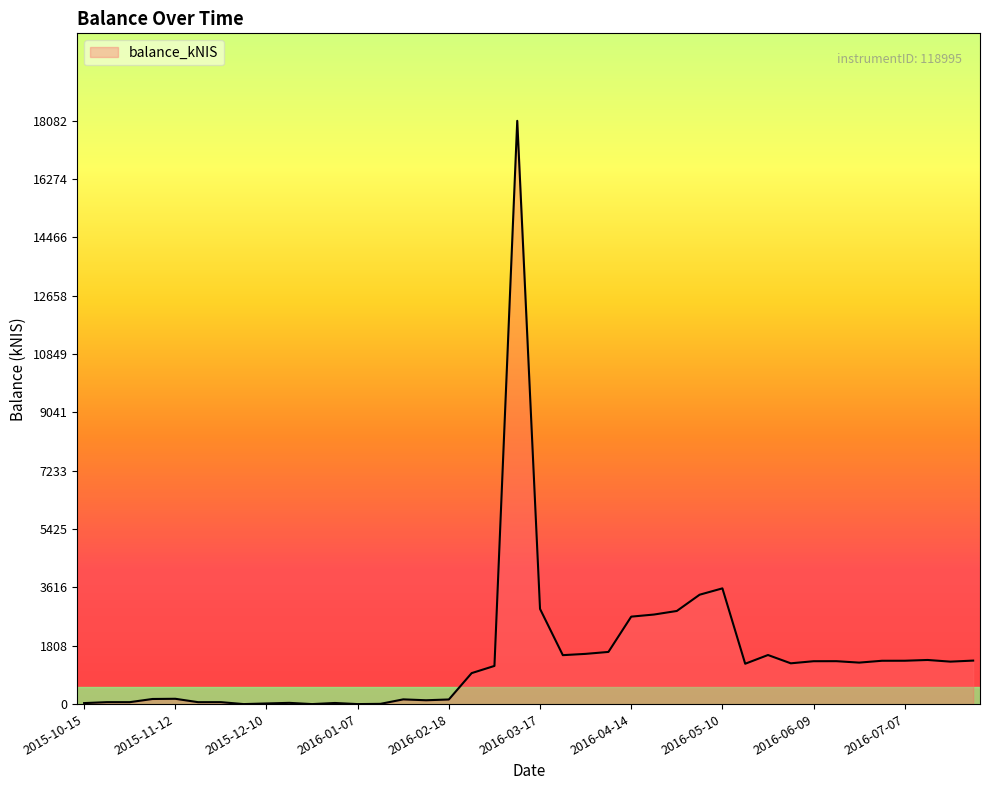

How many values exceed 1263?

20